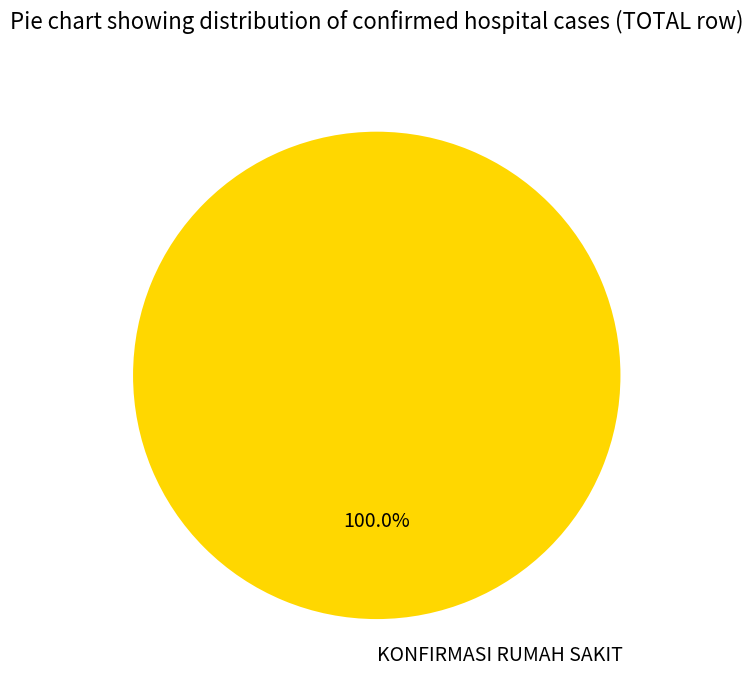

How many segments does this pie chart have?

1